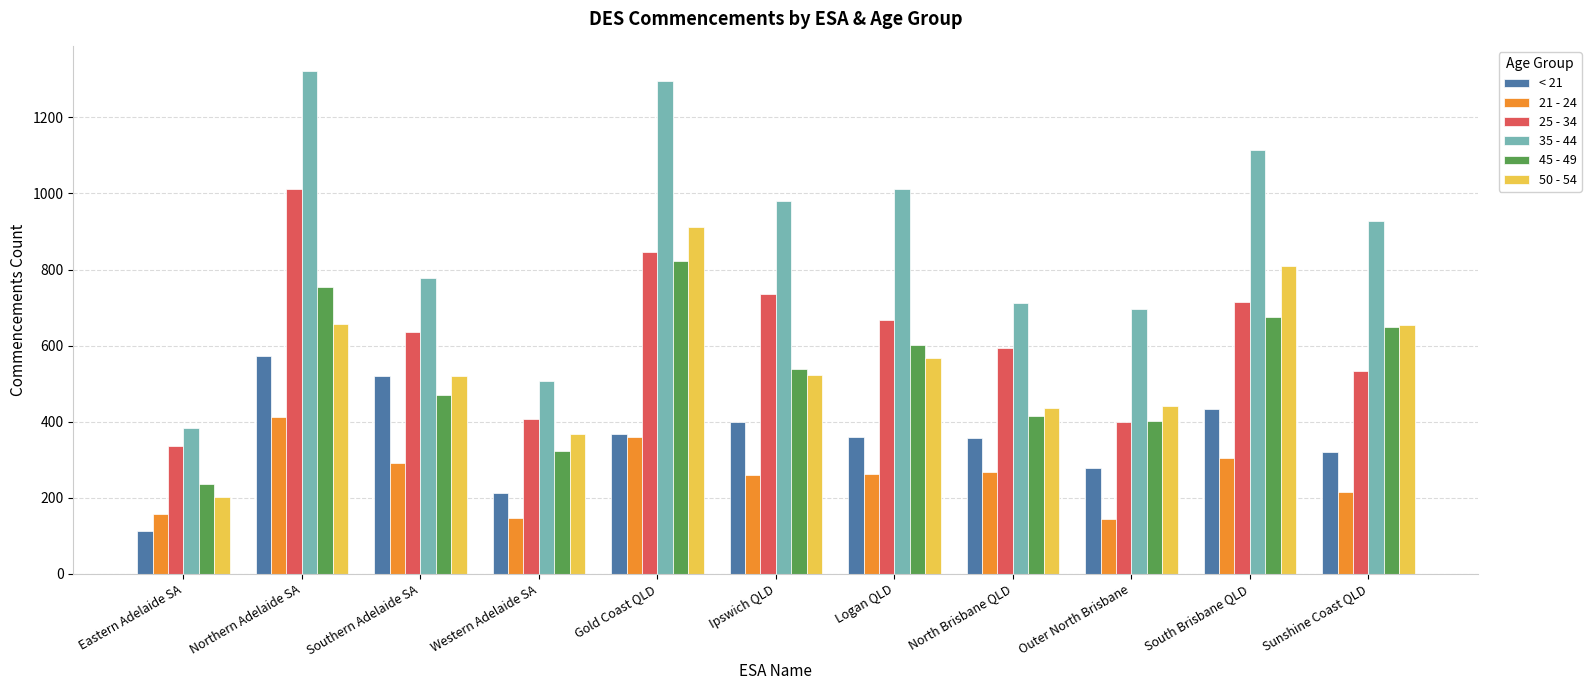

What is the maximum value shown in the chart?

1322